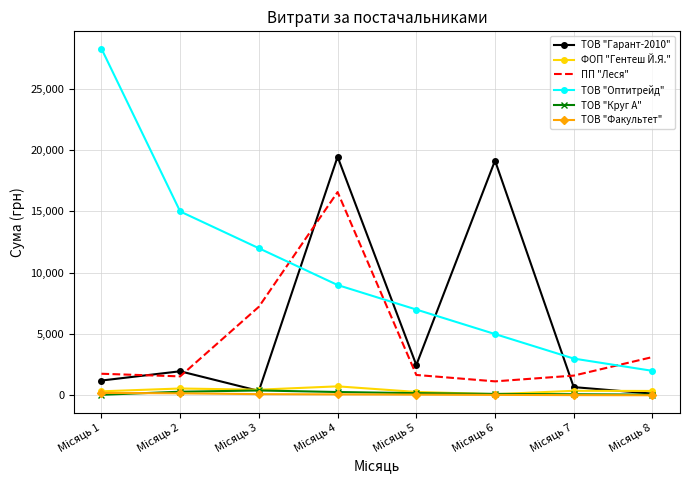

What are all the series names shown in the legend?

ТОВ "Гарант-2010", ФОП "Гентеш Й.Я.", ПП "Леся", ТОВ "Оптитрейд", ТОВ "Круг А", ТОВ "Факультет"